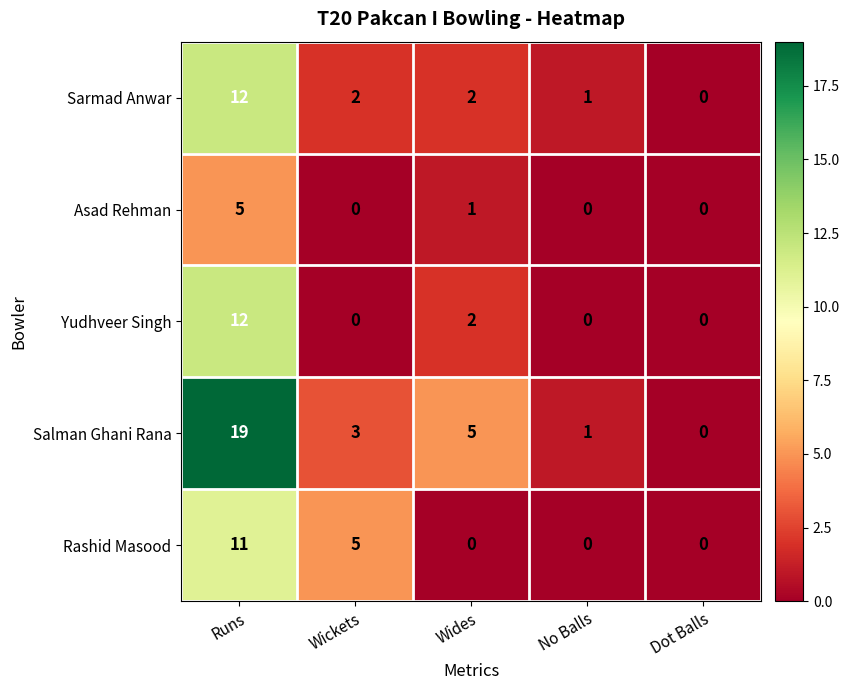

At which category is the sum across all series the highest?

Runs